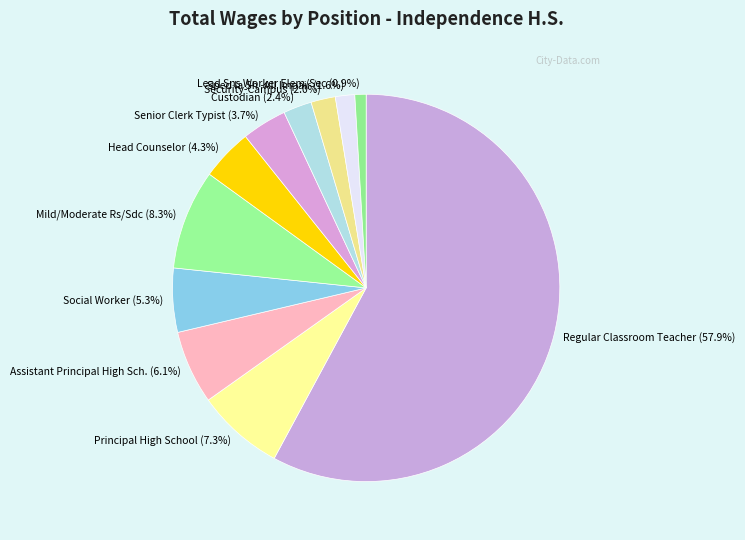

Between Social Worker and Mild/Moderate Rs/Sdc, which is larger?

Mild/Moderate Rs/Sdc